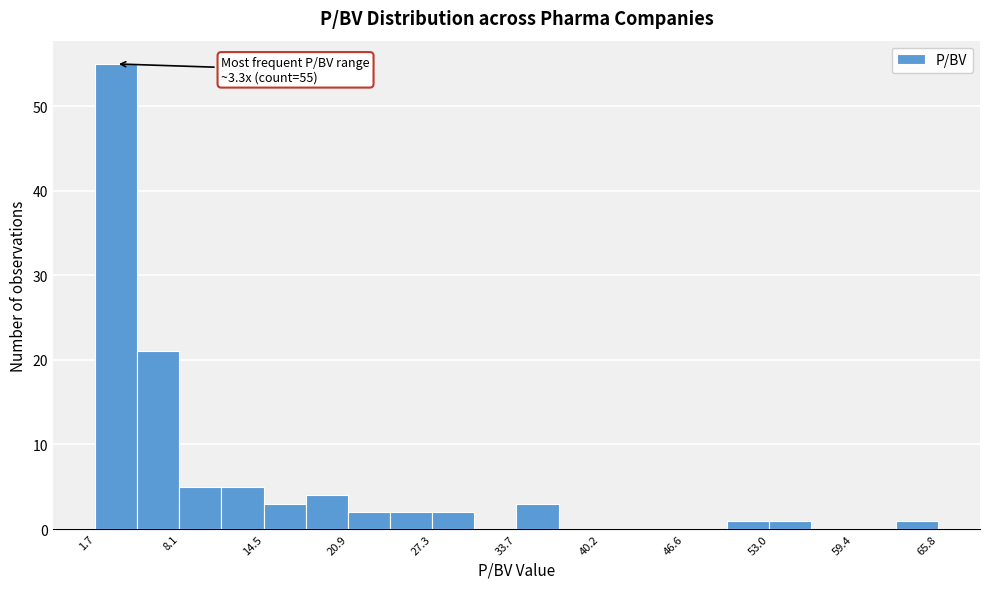

Around what value on the x-axis is the tallest bar? Give the approximate position of its centre, as read against the axis.

3